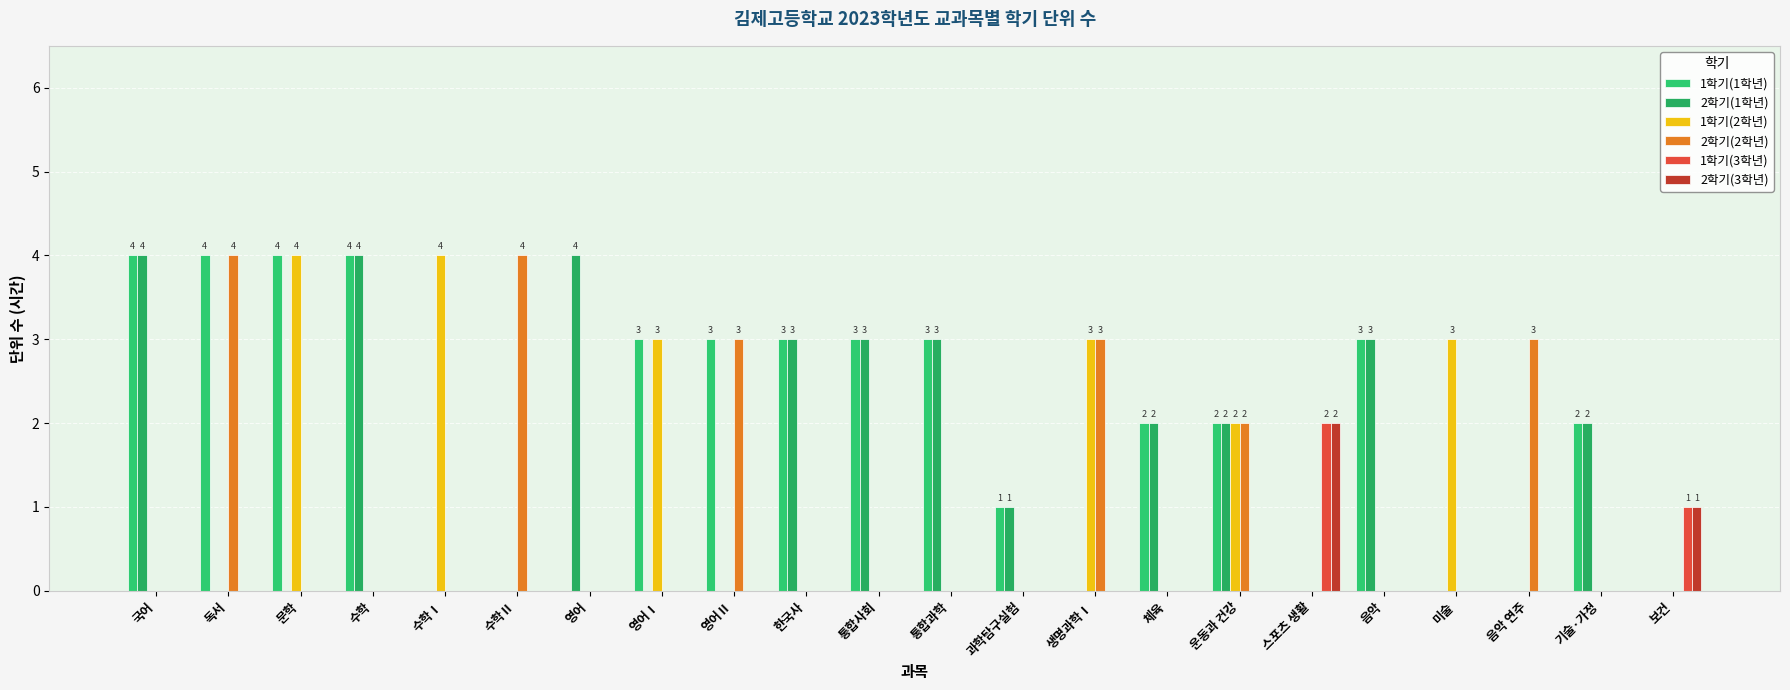

The 2학기(1학년) series shows 6 at 영어. True or false?

False